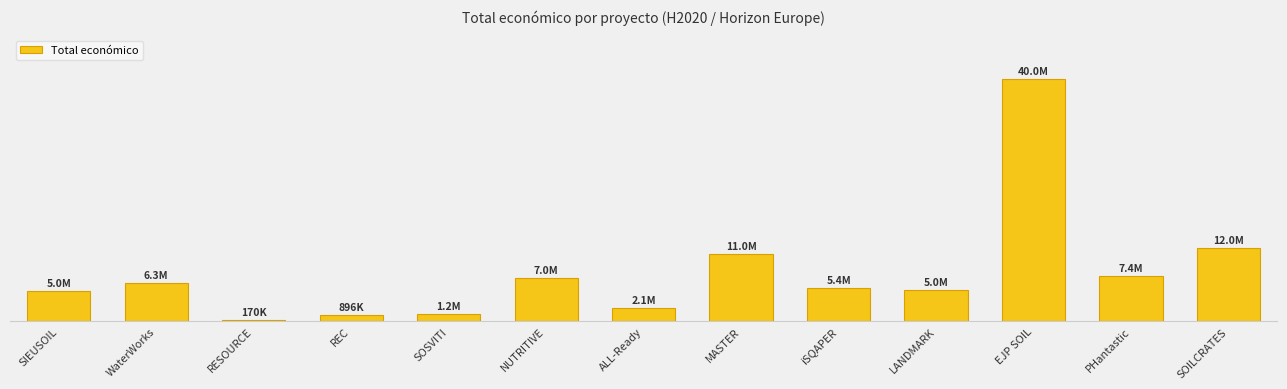

What is the minimum value shown in the chart?

170121